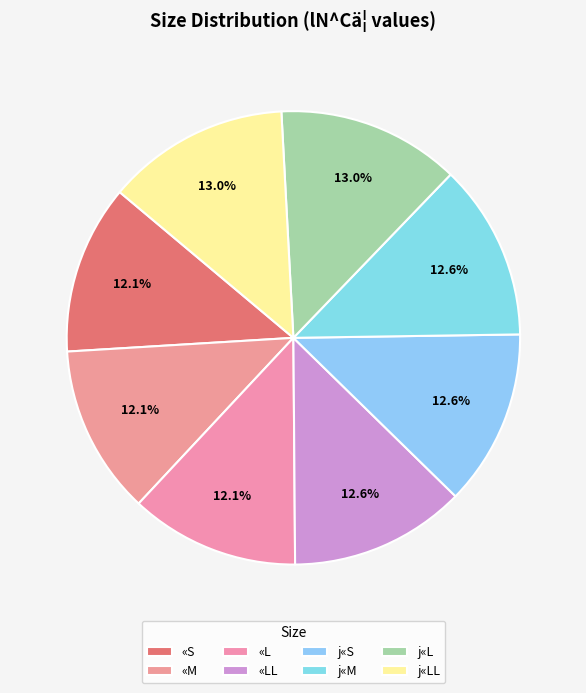

Does any single category account for the majority?

No